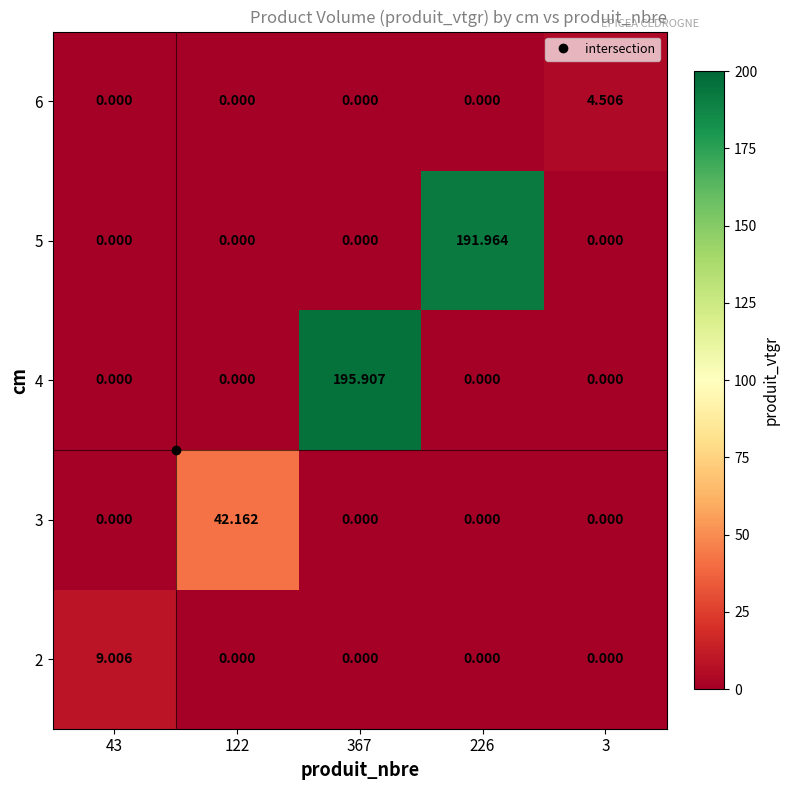

At which category is the sum across all series the highest?

367